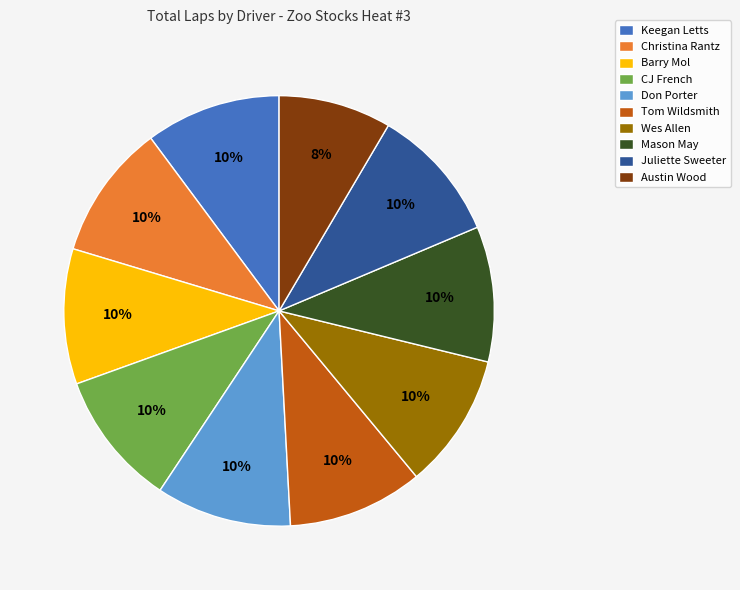

Does any single category account for the majority?

No